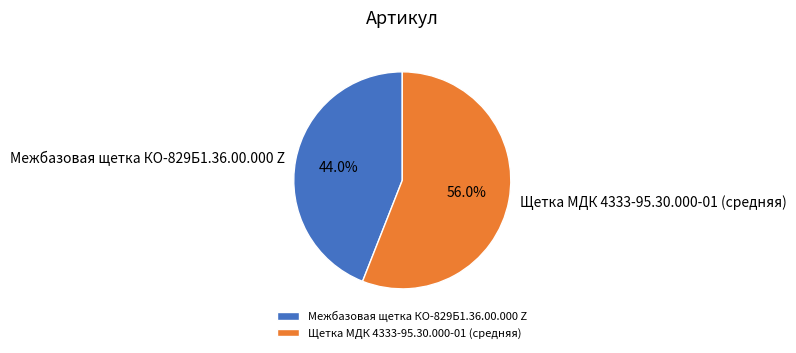

Rank the categories by value from highest to lowest.

Щетка МДК 4333-95.30.000-01 (средняя), Межбазовая щетка КО-829Б1.36.00.000 Z